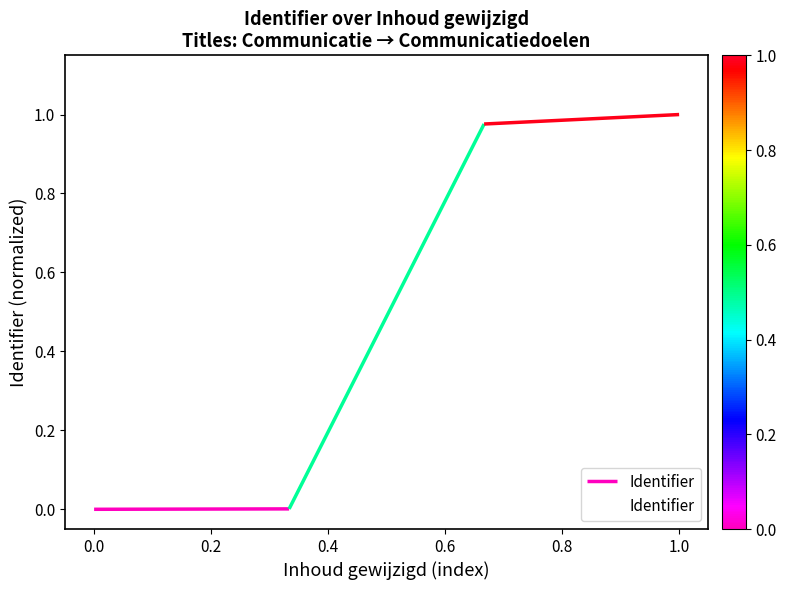

True or false: there are more than 0 points higher than both neighbors.

False